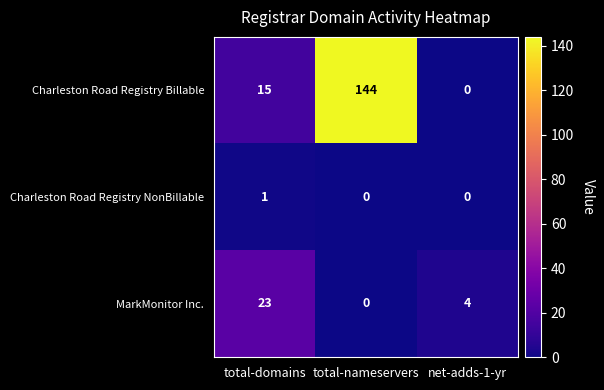

Which series has the largest range (max minus min)?

Charleston Road Registry Billable